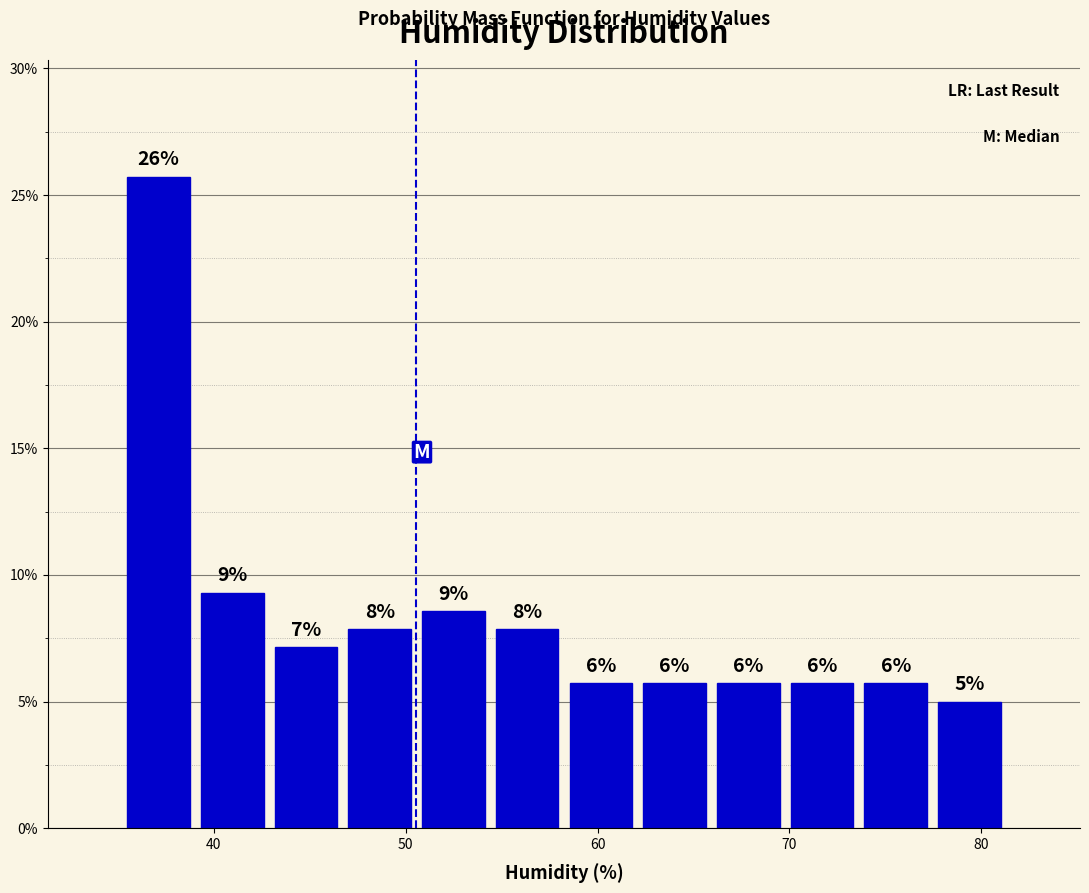

Around what value on the x-axis is the tallest bar? Give the approximate position of its centre, as read against the axis.

37